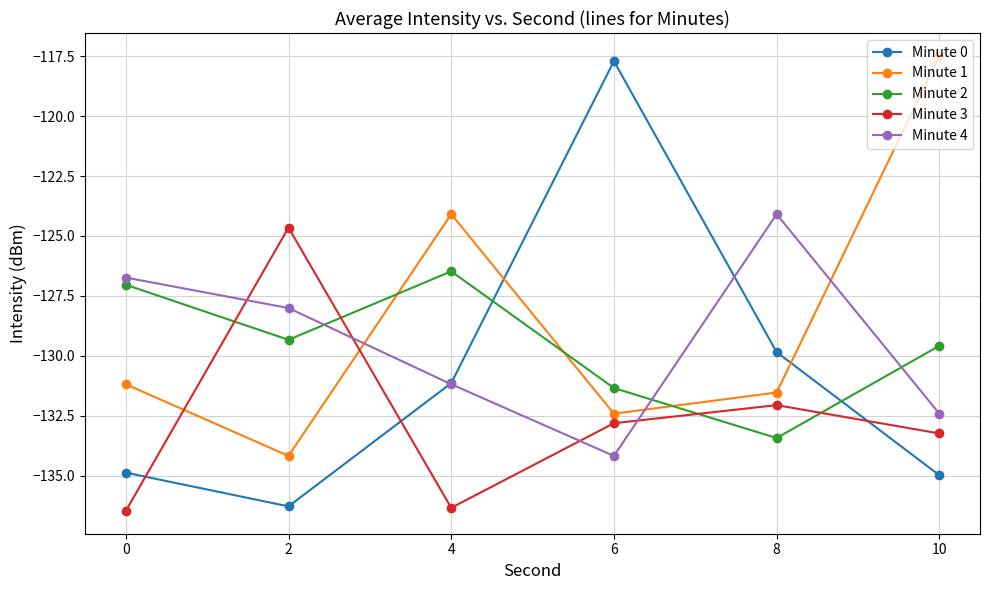

Is the value of Minute 2 at 0 greater than the value of Minute 1 at 6?

Yes